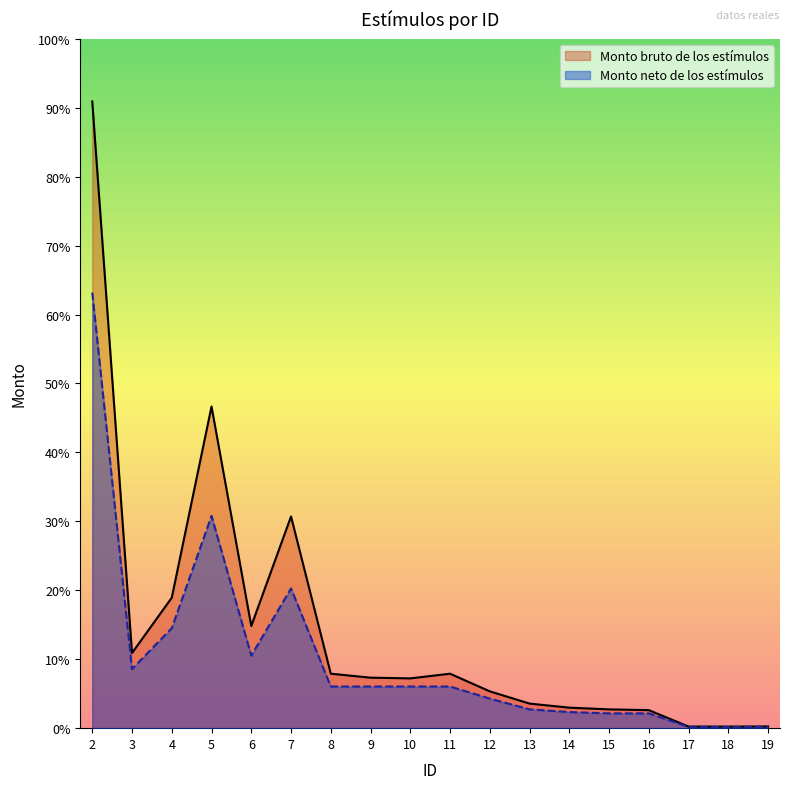

Where is Monto bruto de los estímulos nearest to the value 116895?

5